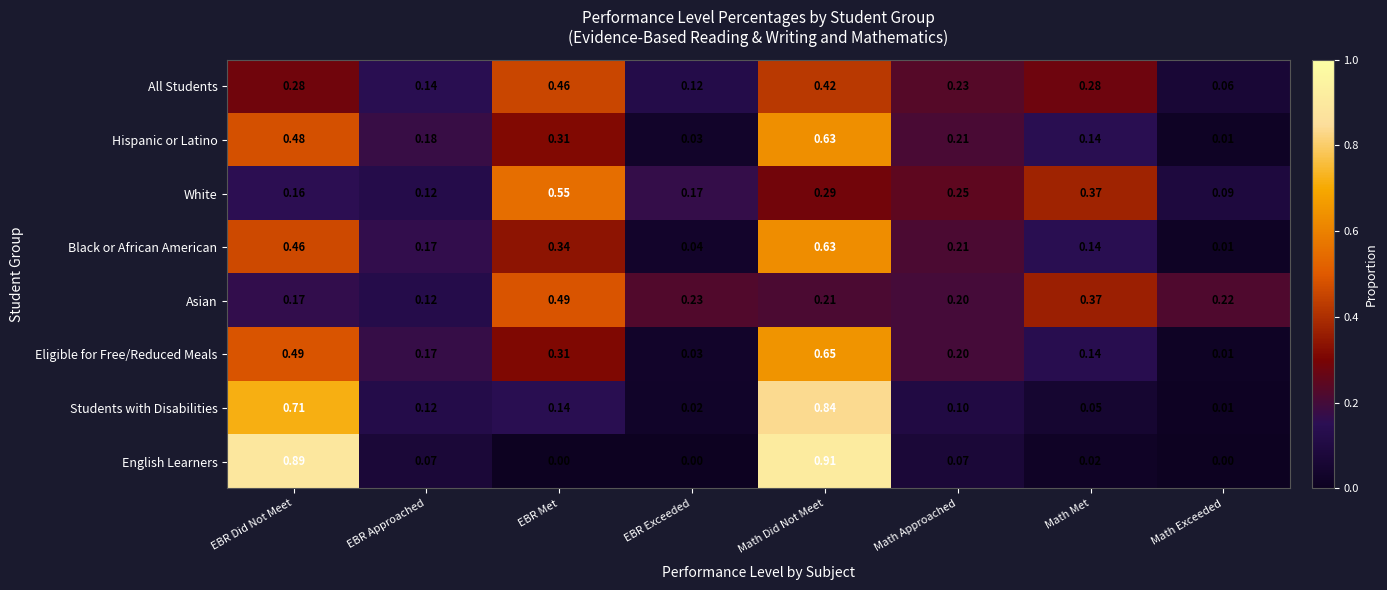

Which series changed the most between Math Approached and Math Met?

Asian